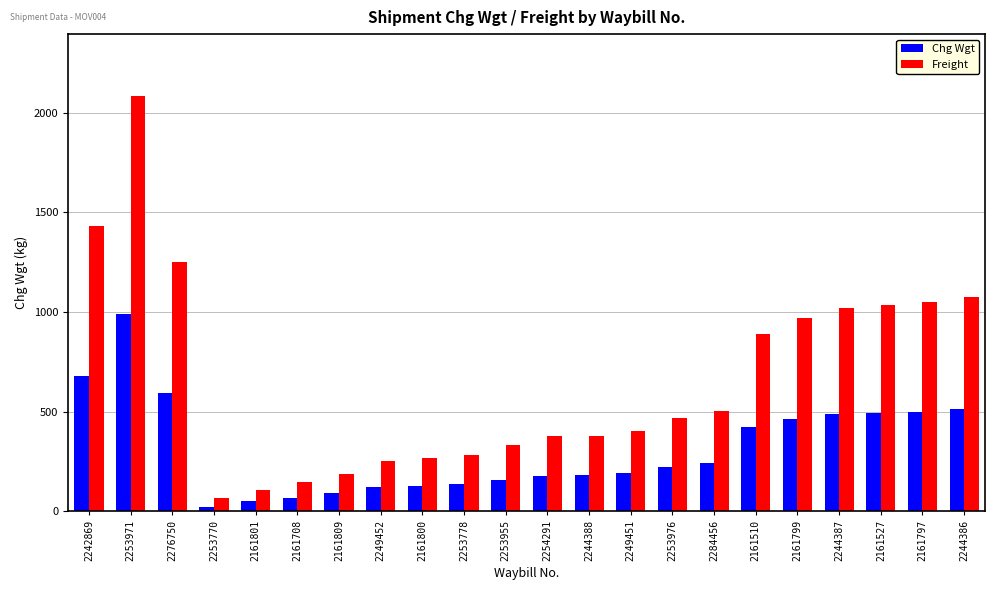

At which category is the sum across all series the highest?

2253971